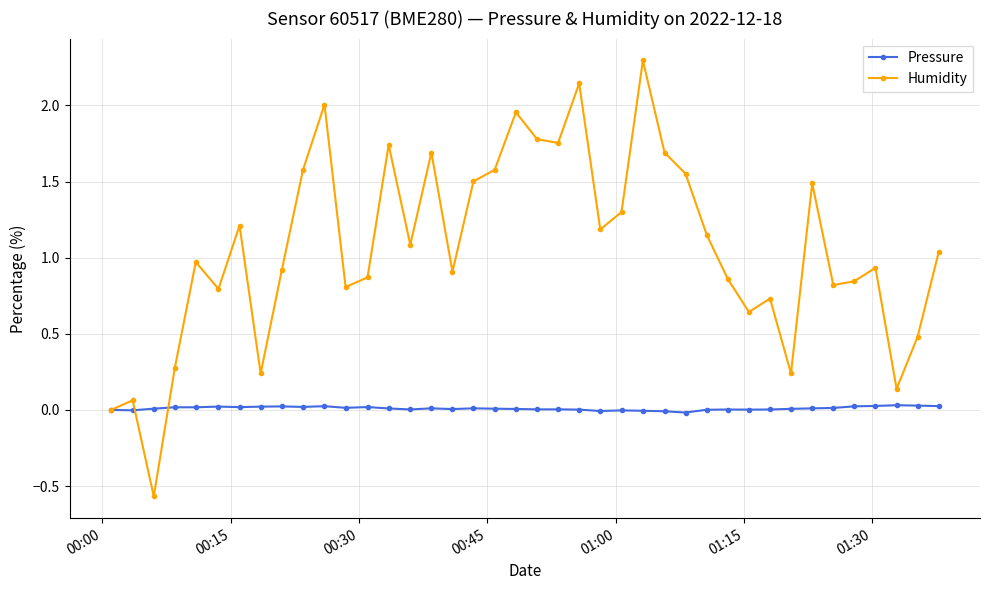

In Humidity, how many points are higher than both neighbors (excluding endpoints)?

12